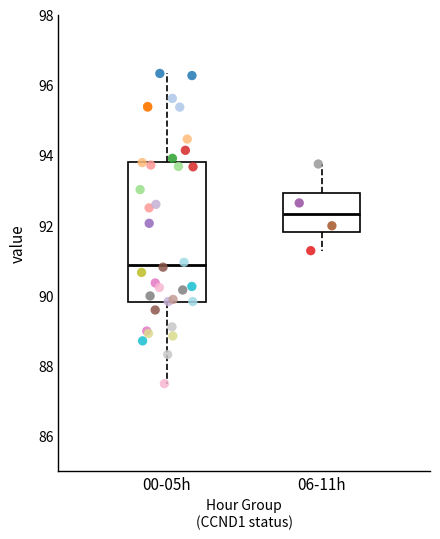

Where does the upper whisker of the box for 06-11h end on the y-axis? The values are not printed on the chart, so give them approximately, as read against the axis.

93.8